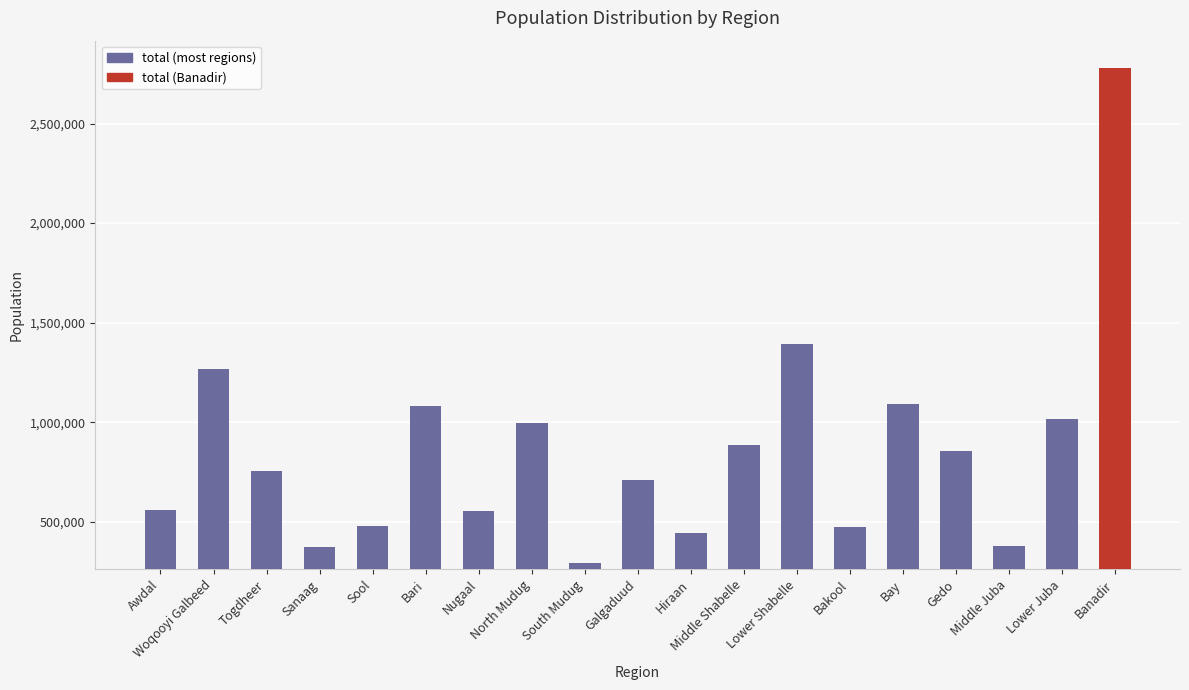

What value does the data have at Togdheer?

753712